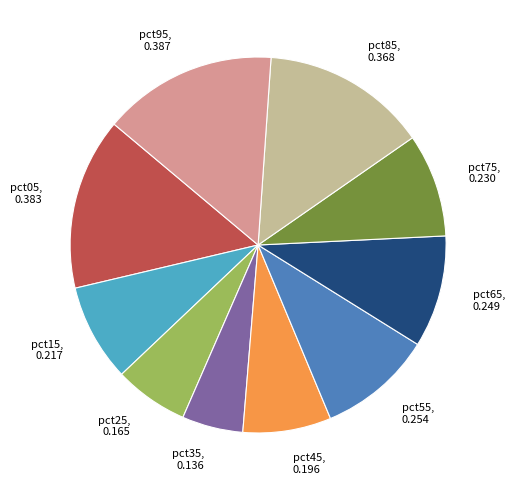

How many slices are in this pie chart?

10